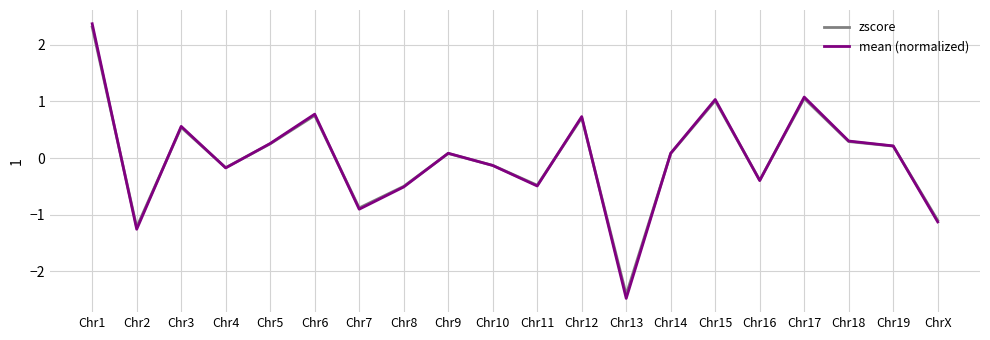

What are all the series names shown in the legend?

zscore, mean (normalized)